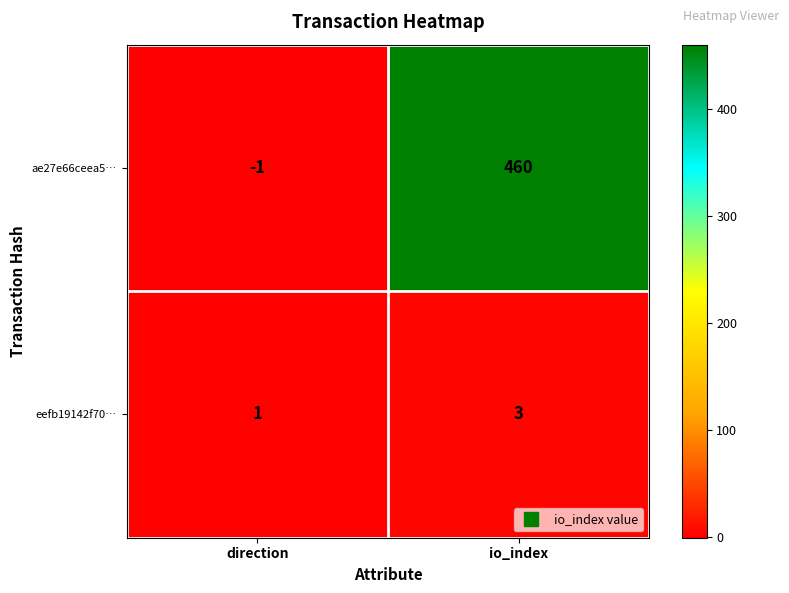

What is the difference between the ae27e66ceea5… values at direction and io_index?

461